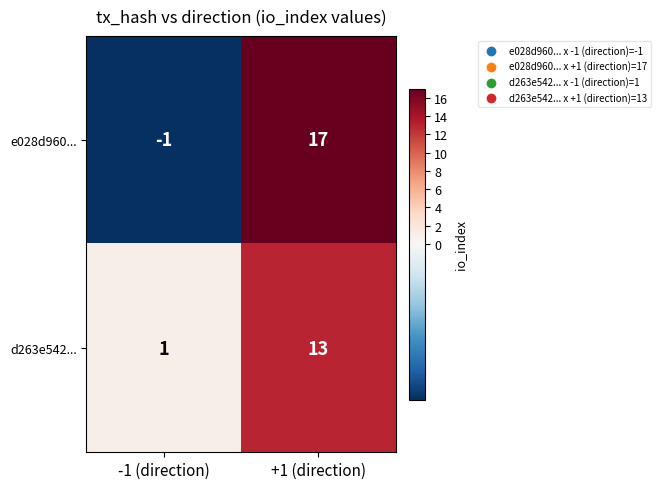

Where is d263e542... nearest to the value 7?

-1 (direction)